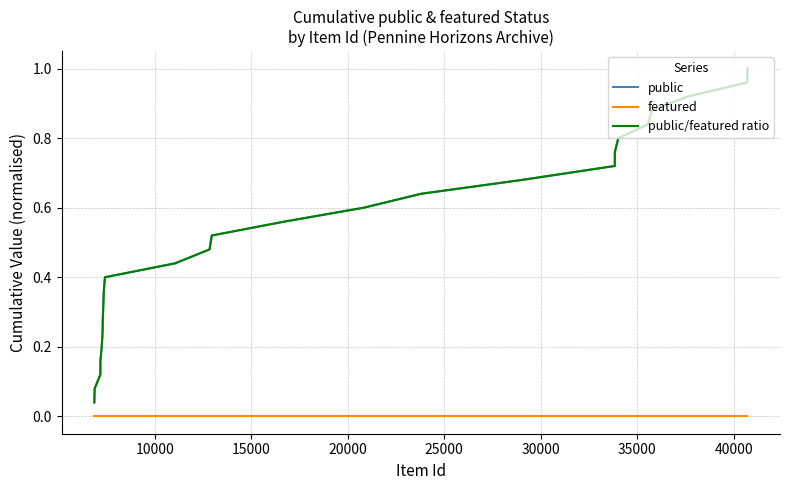

Does the chart have visible grid lines?

Yes